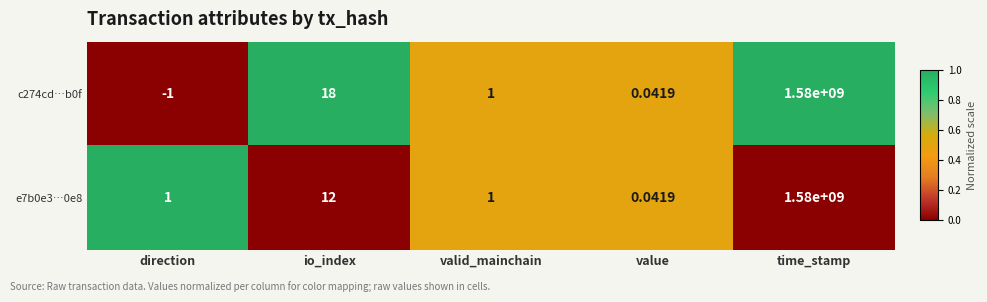

How many positive values does the c274cd…b0f series have?

4